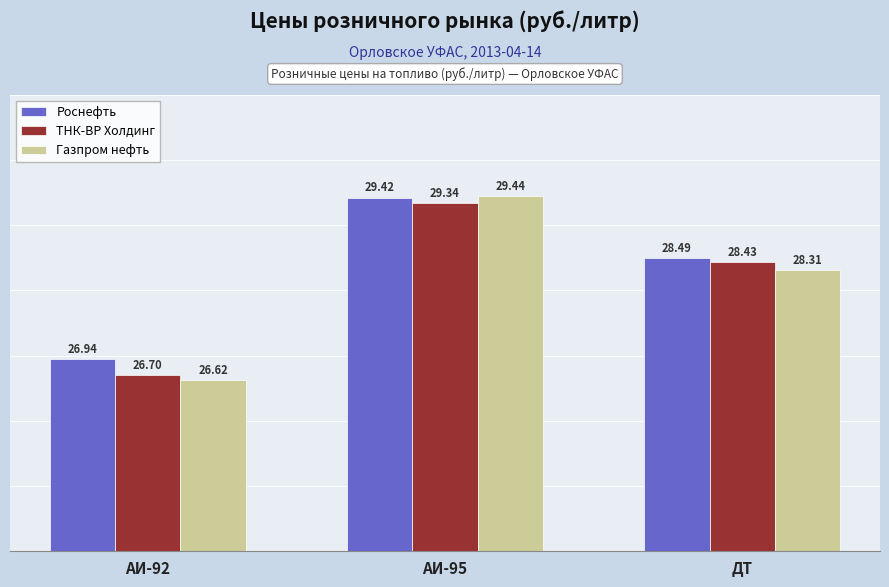

What position from the left is ДТ?

3